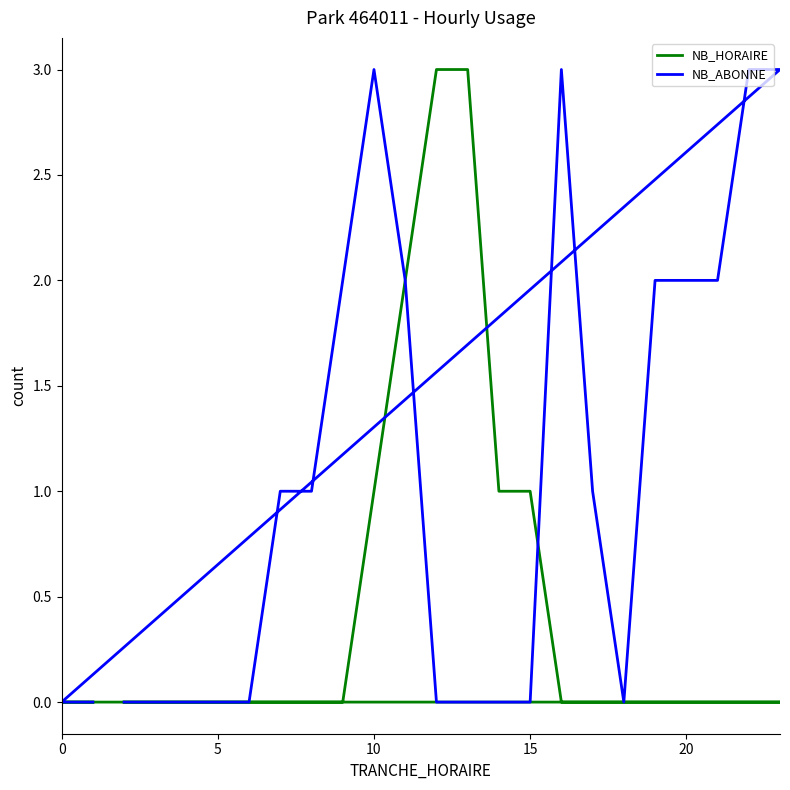

At which category does the chart reach its peak across all series?

10